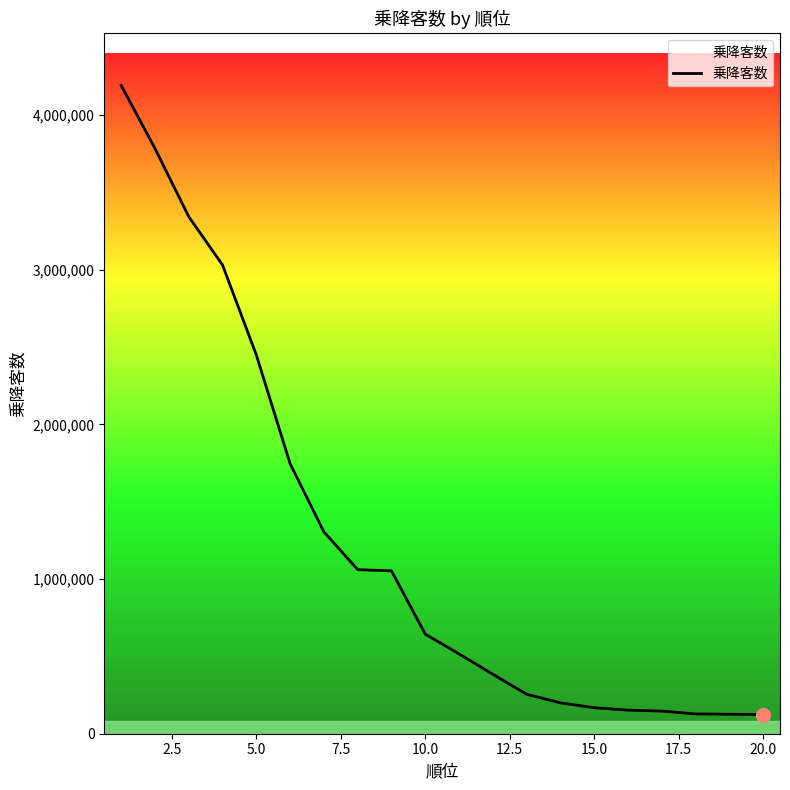

What is the minimum value shown in the chart?

123666